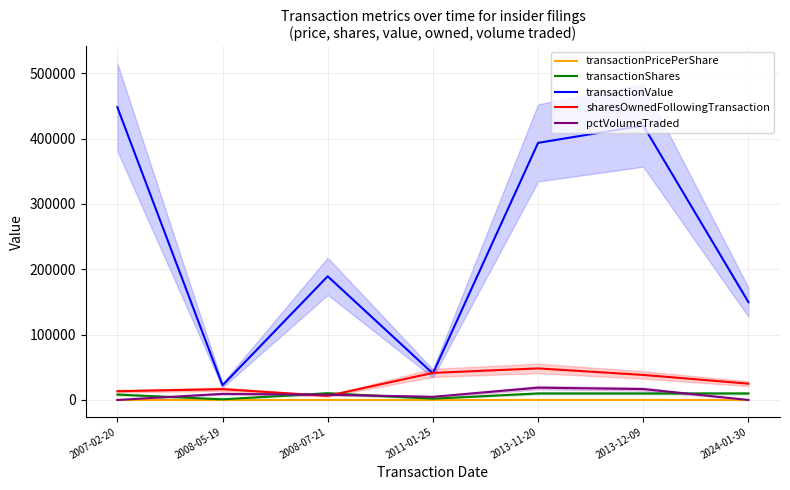

How many lines are shown in the chart?

5